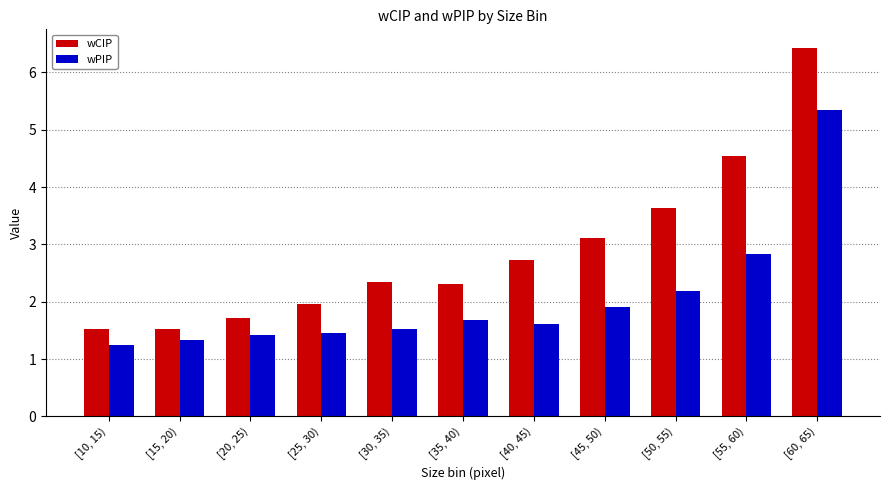

At which category does the chart reach its peak across all series?

[60, 65)